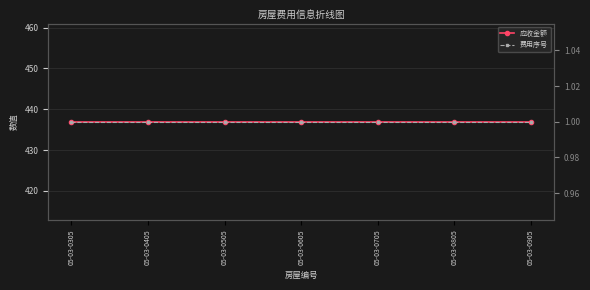

Which series has the widest spread of values?

应收金额